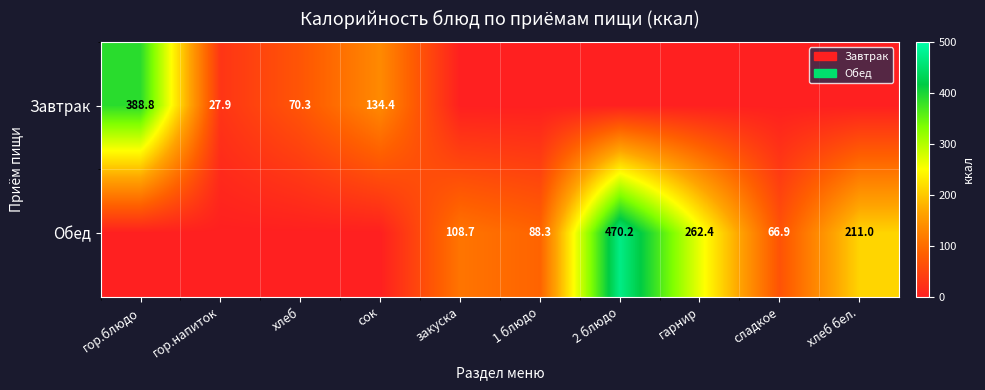

Is the value of Завтрак at гор.напиток greater than the value of Обед at хлеб бел.?

No